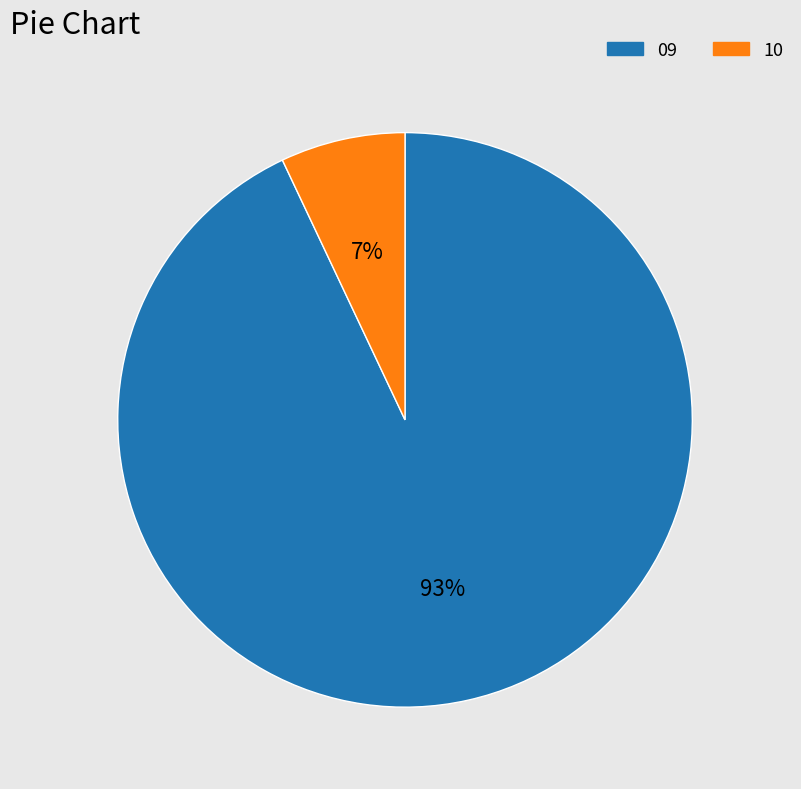

Is there any slice that represents more than half of the pie?

Yes